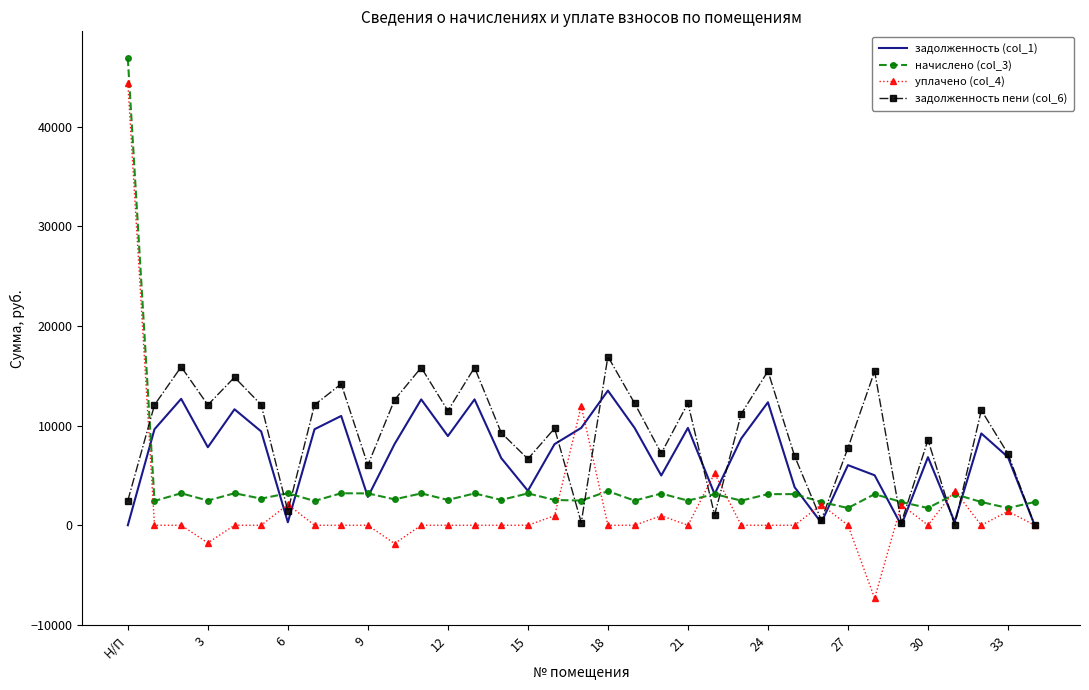

Which series has the widest spread of values?

уплачено (col_4)